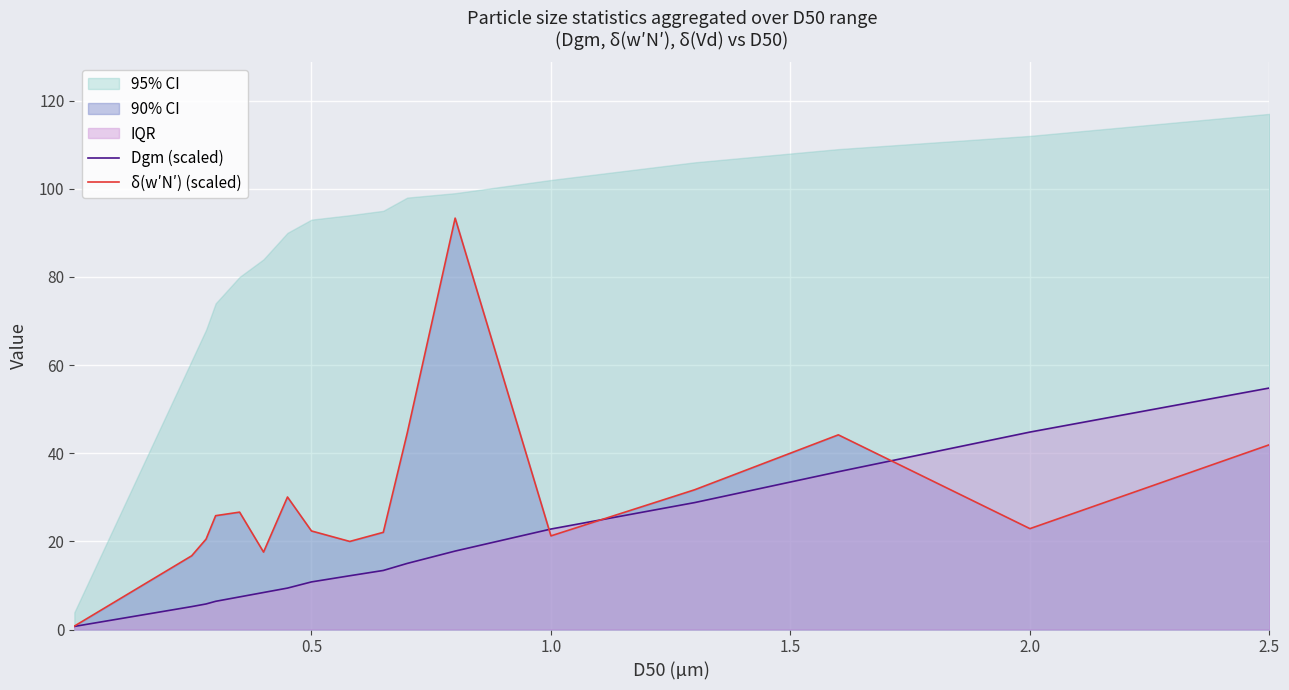

Read the Dgm (scaled) value at 2.5.

54.8